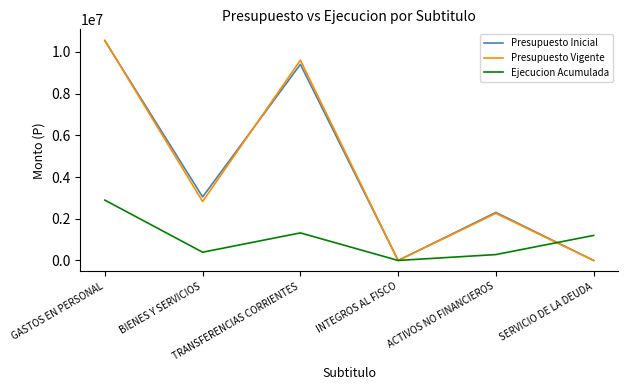

What is the greatest value displayed?

10551294